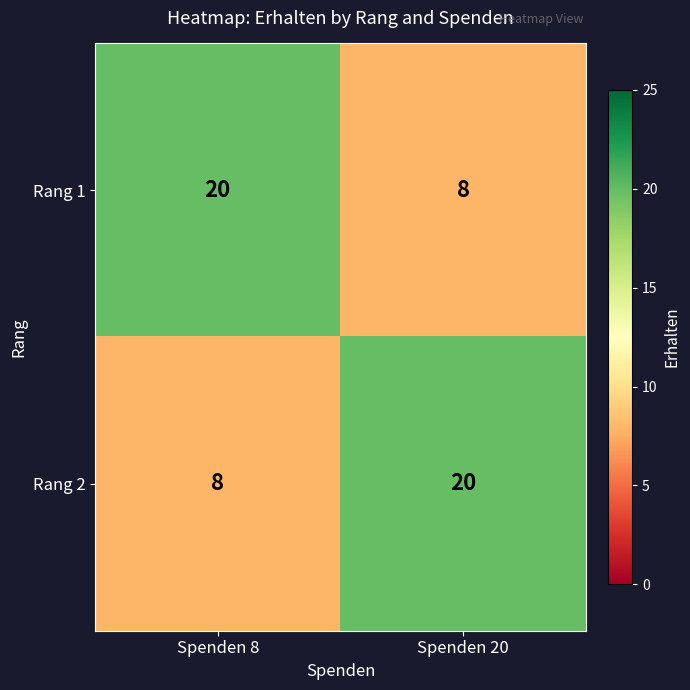

Is it true that Rang 2 equals 14 at Spenden 8?

False